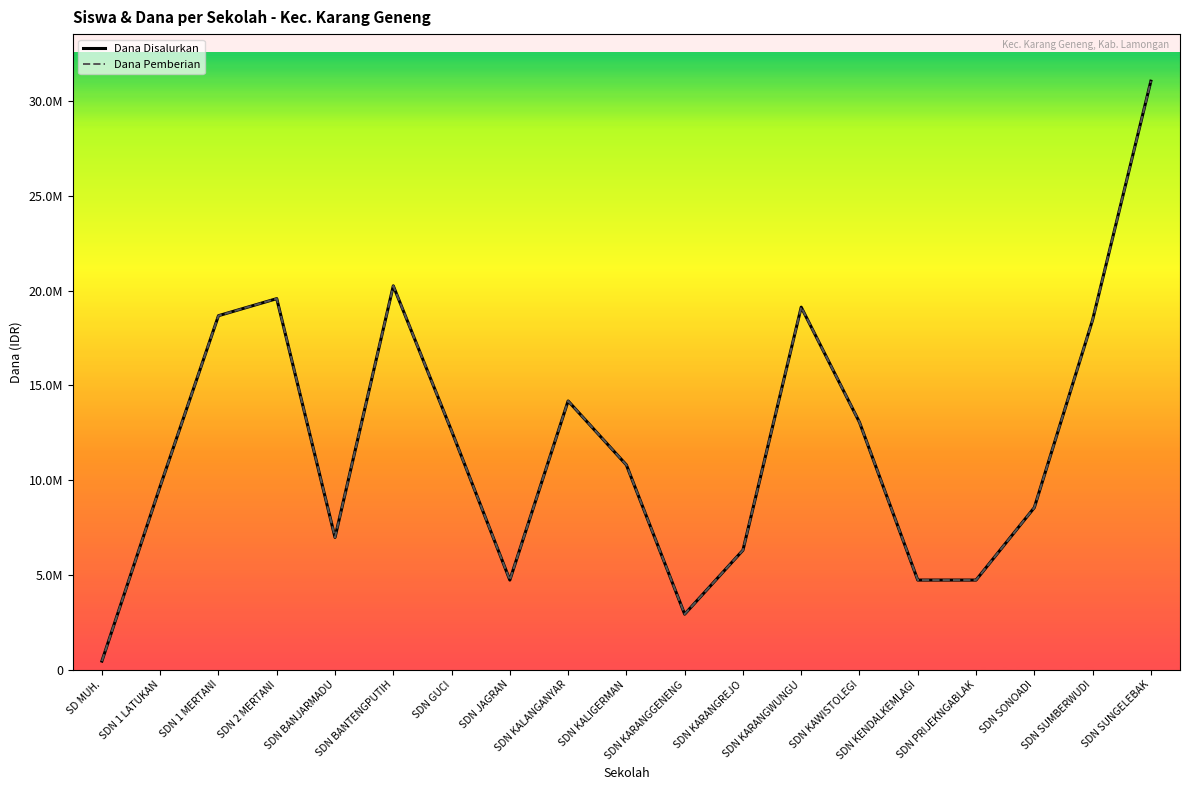

The value of Dana Disalurkan at SDN BANJARMADU is 3867686. True or false?

False